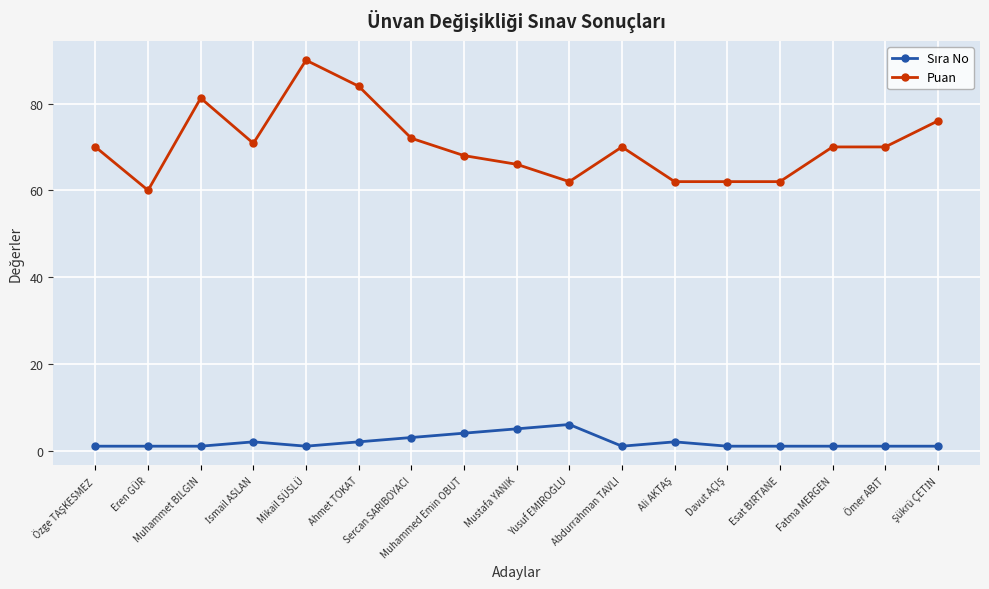

At which label does Puan reach its peak?

Mikail SÜSLÜ